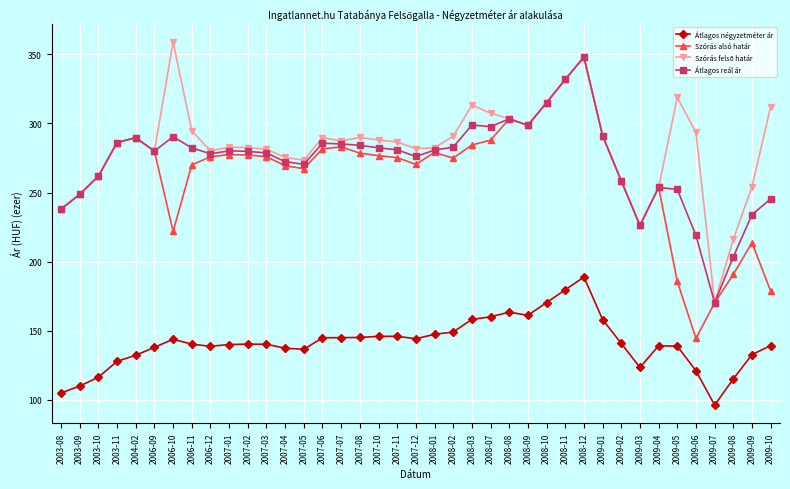

True or false: Átlagos reál ár has more than 2 points higher than both neighbors.

True